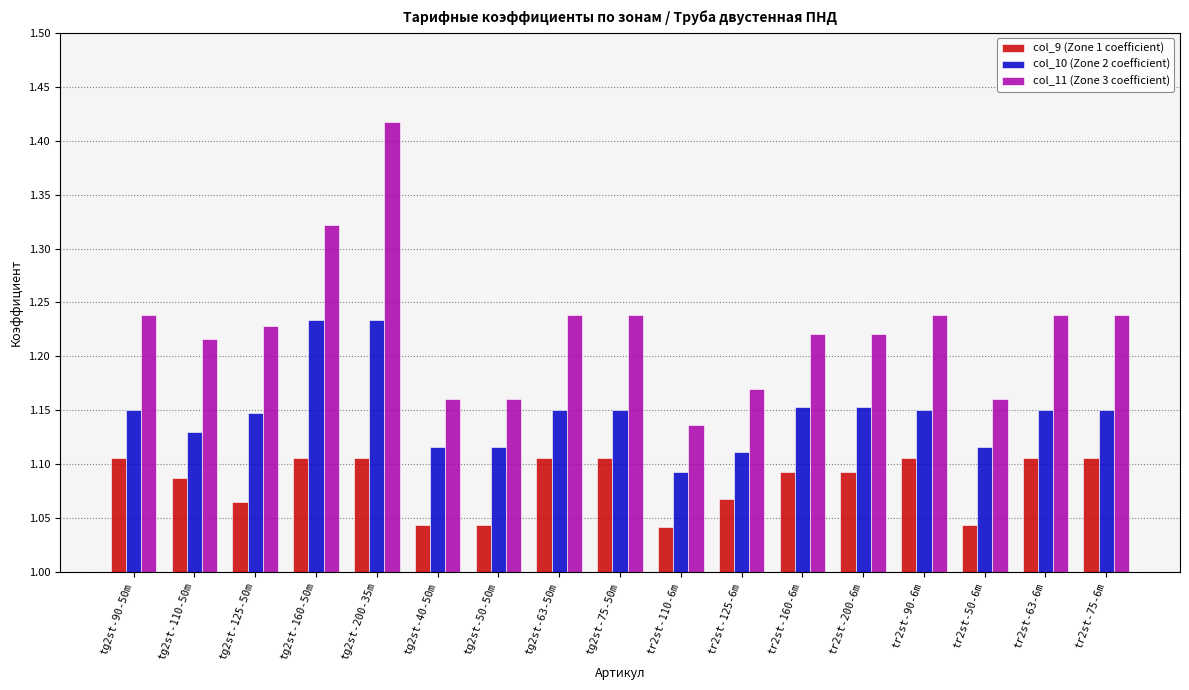

Count the col_9 (Zone 1 coefficient) values in the range 1 to 2.

17